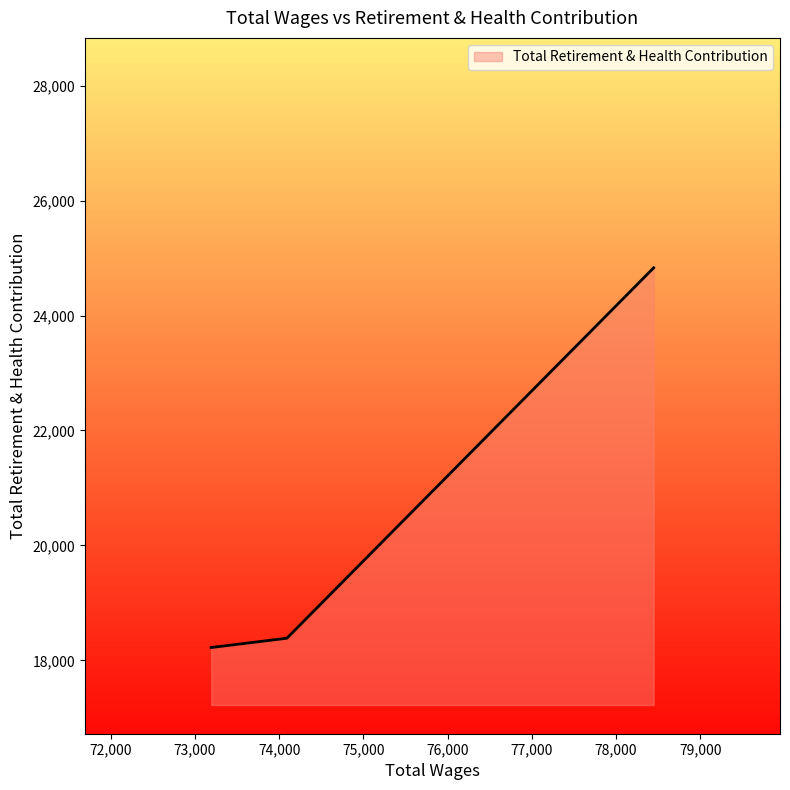

What is the greatest value displayed?

24830